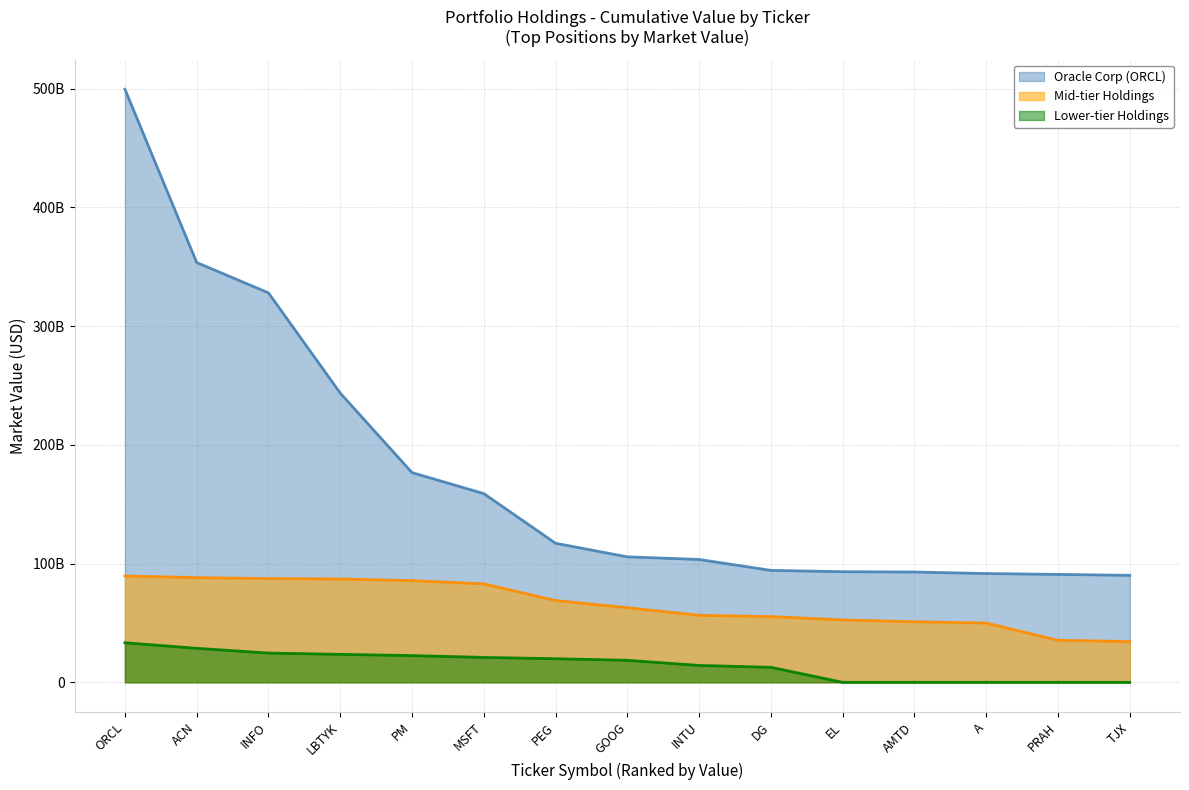

At which category does the chart reach its minimum across all series?

EL